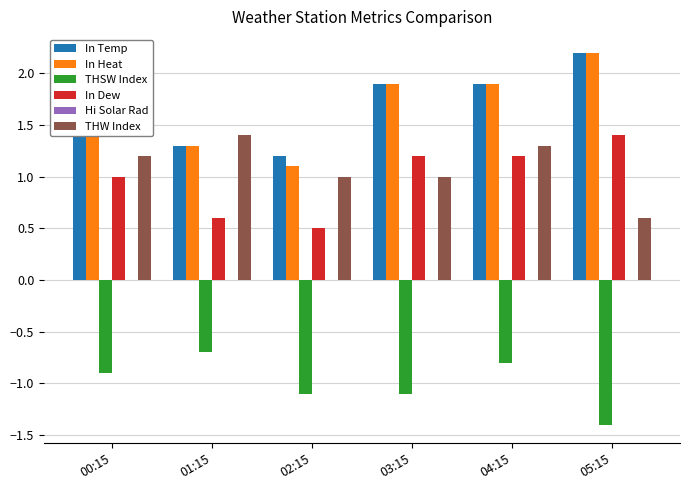

What is the total value across all series at 05:15?

5.0